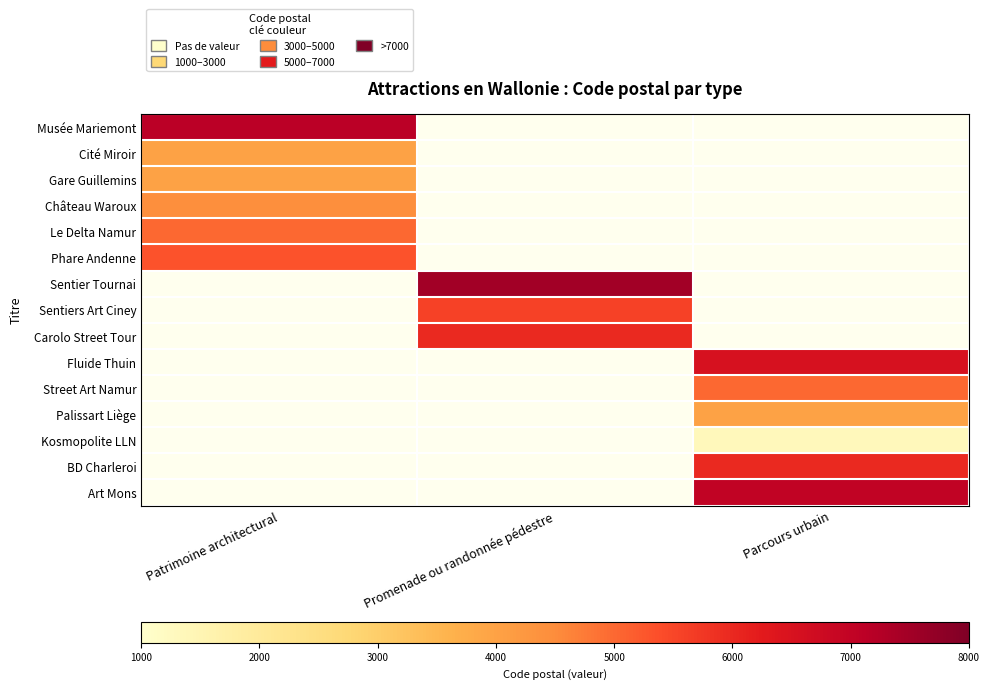

At Promenade ou randonnée pédestre, list the series in order from largest to smallest.

Sentier Tournai, Carolo Street Tour, Sentiers Art Ciney, Musée Mariemont, Cité Miroir, Gare Guillemins, Château Waroux, Le Delta Namur, Phare Andenne, Fluide Thuin, Street Art Namur, Palissart Liège, Kosmopolite LLN, BD Charleroi, Art Mons